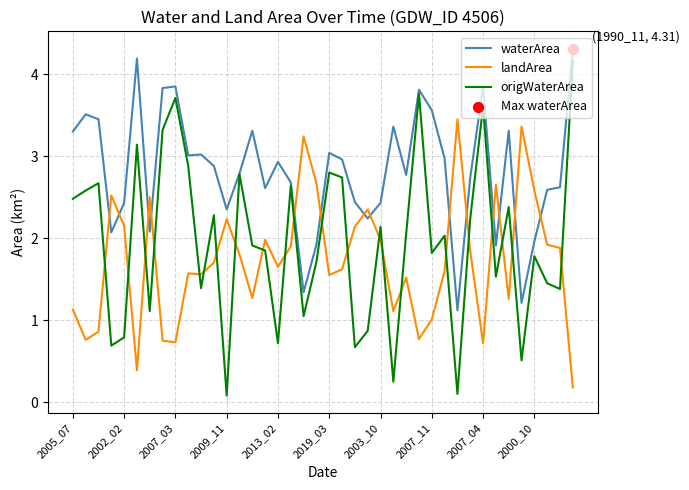

List the series in order of their overall mean, highest first.

waterArea, origWaterArea, landArea